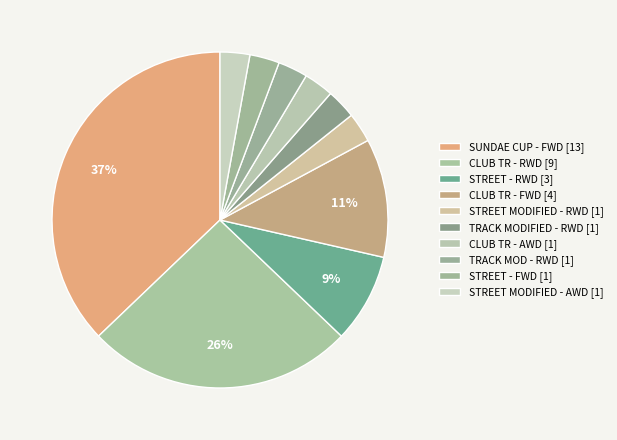

How many segments does this pie chart have?

10